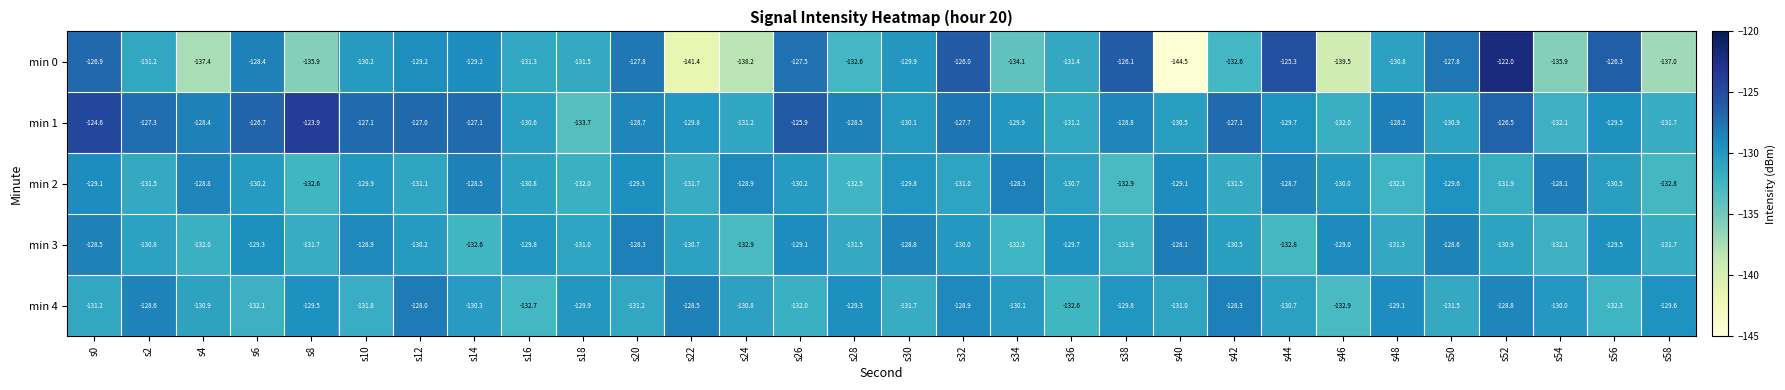

How many data points in min 0 are less than -130?

17